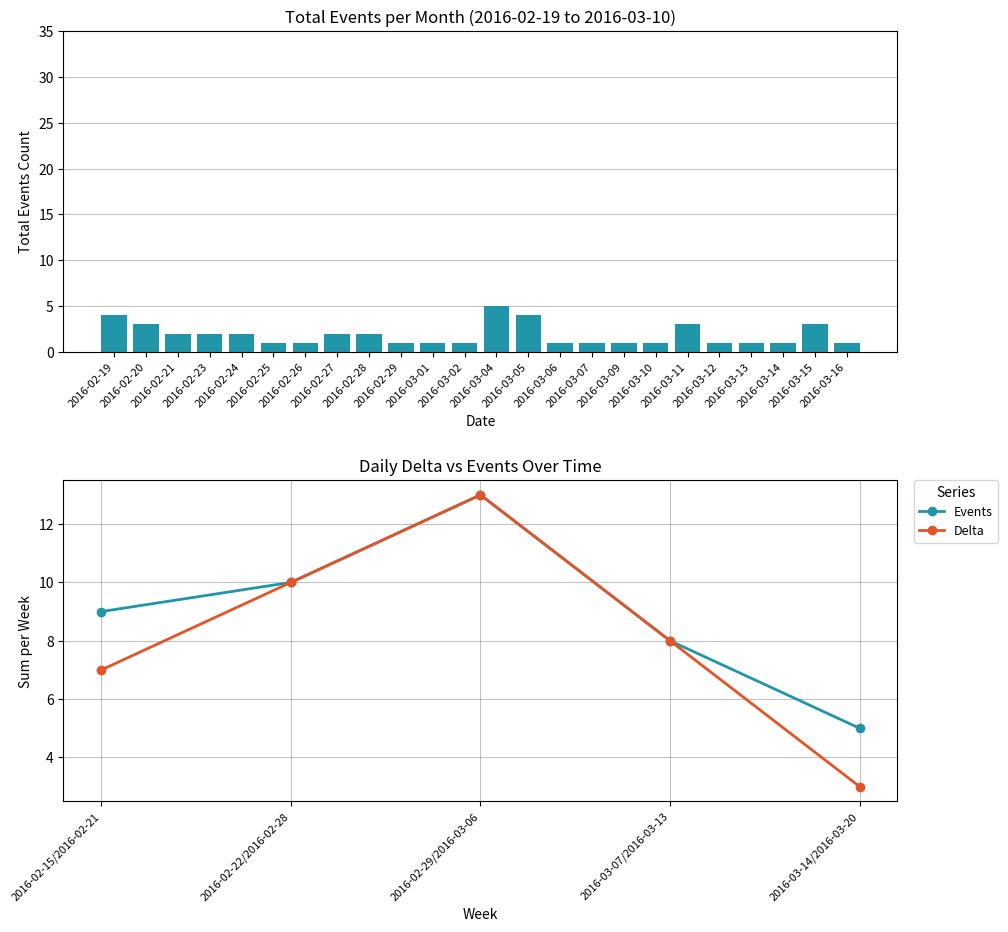

What is the minimum value for Delta?

3